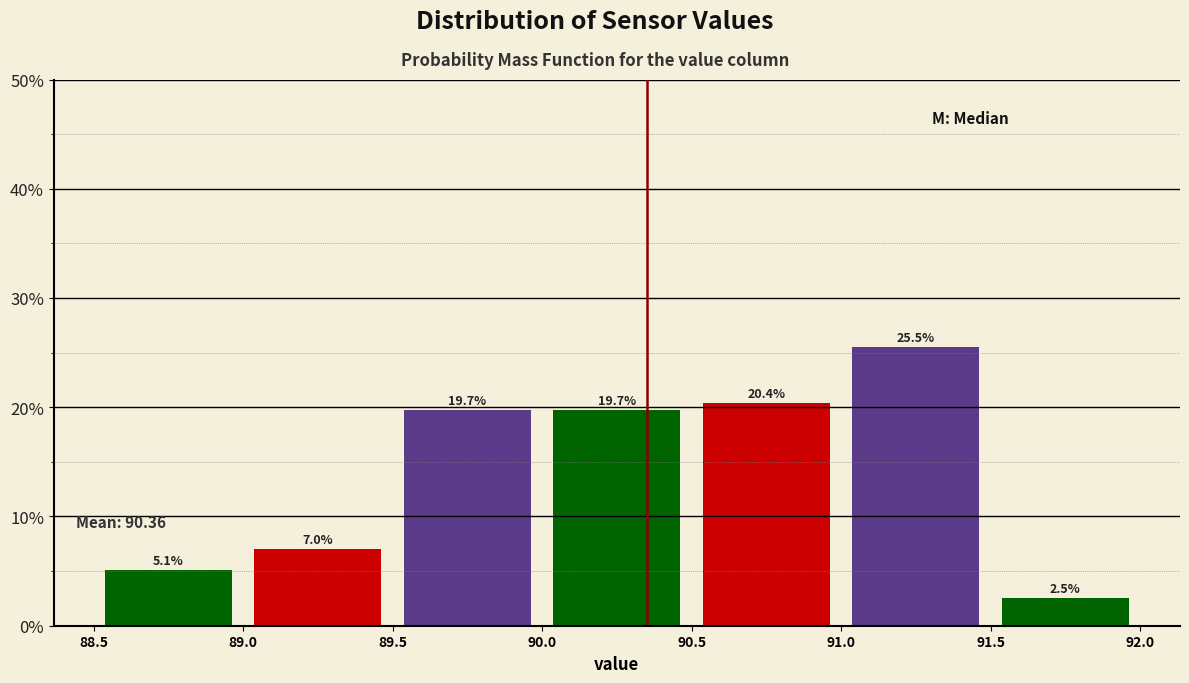

Reading left to right, transcribe this chart: for each bar, give the range it covers on the x-axis and its height.

88.5 to 89.0: 5.1
89.0 to 89.5: 7.0
89.5 to 90.0: 19.7
90.0 to 90.5: 19.7
90.5 to 91.0: 20.4
91.0 to 91.5: 25.5
91.5 to 92.0: 2.5